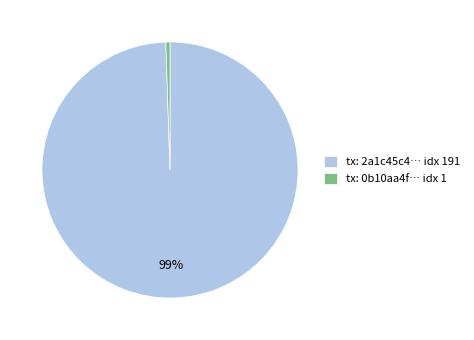

Which slice is the largest?

tx: 2a1c45c4… idx 191